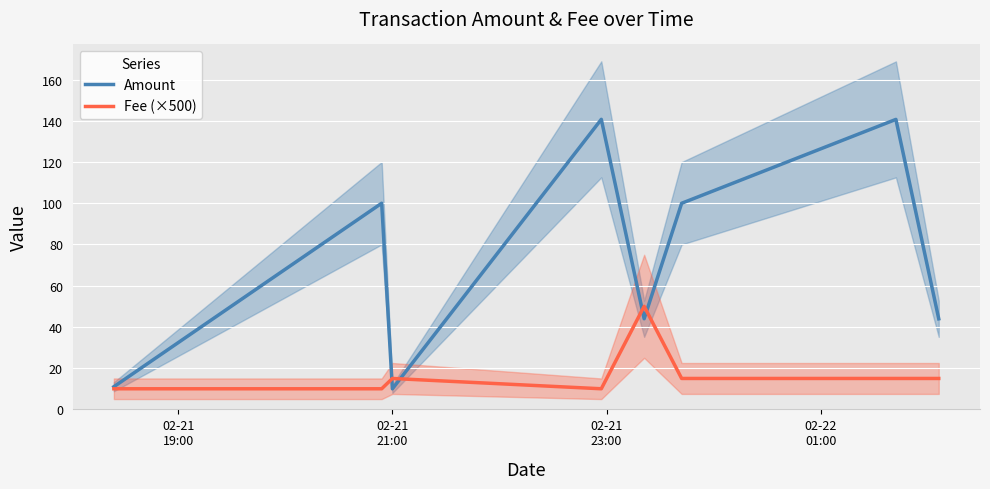

What is the highest value of the Amount series?

140.7